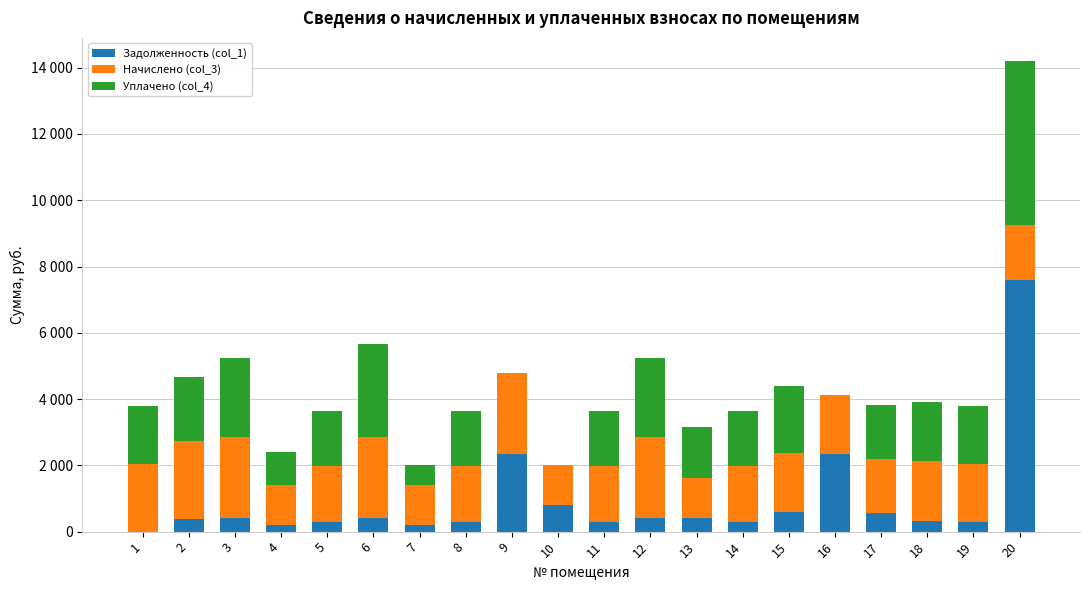

Does the chart contain stacked bars?

Yes